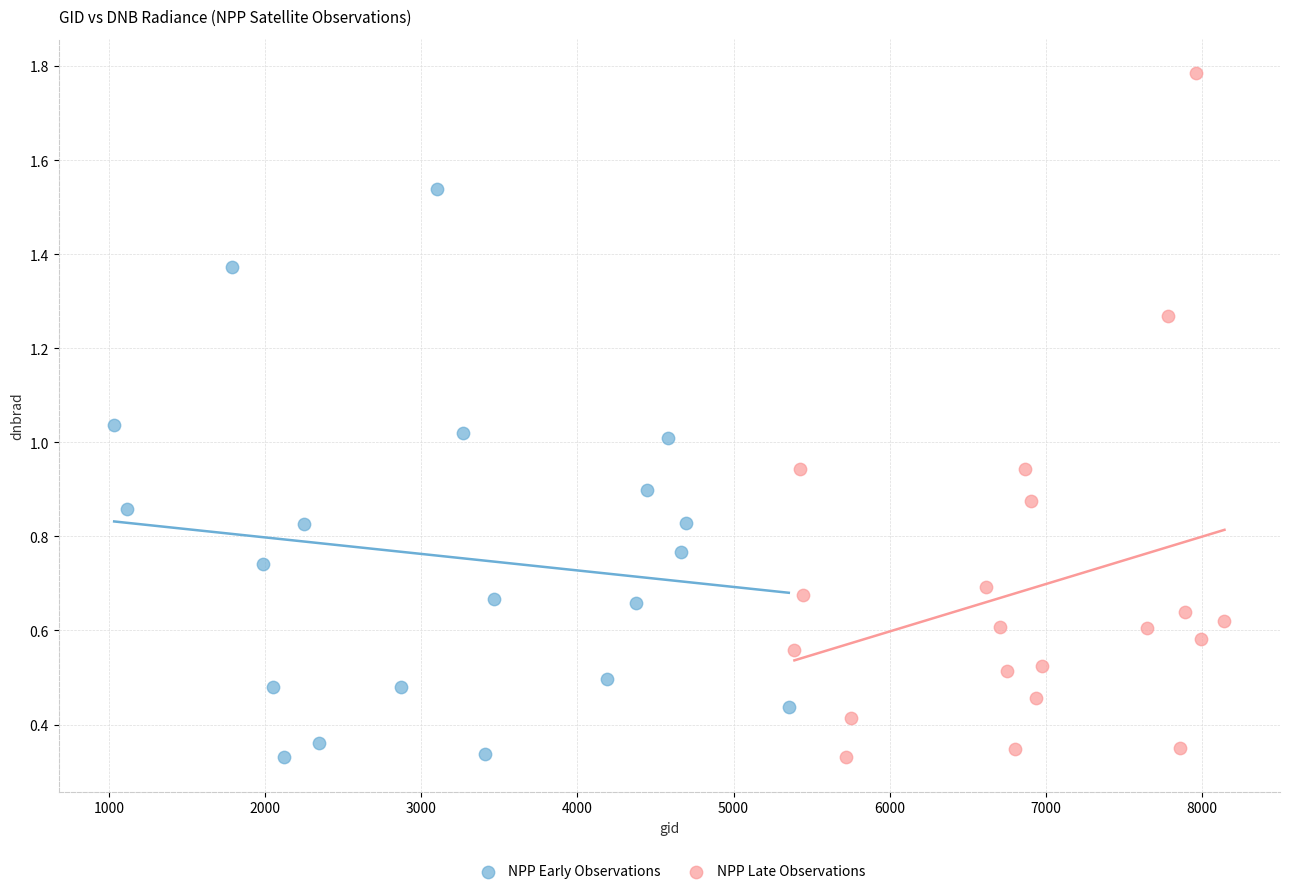

Which series has the widest spread of Y values?

NPP Late Observations